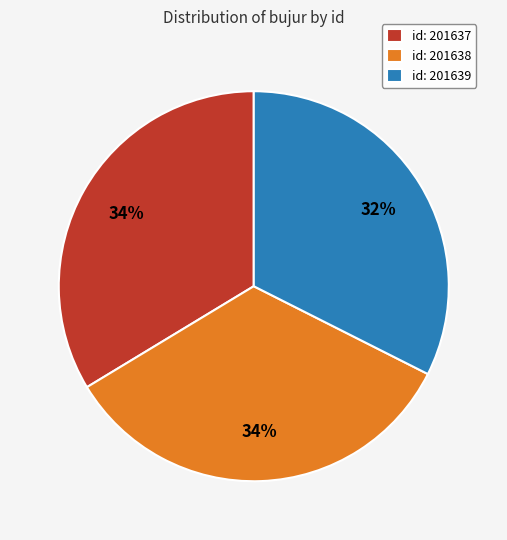

Which has a higher value, id: 201638 or id: 201639?

id: 201638